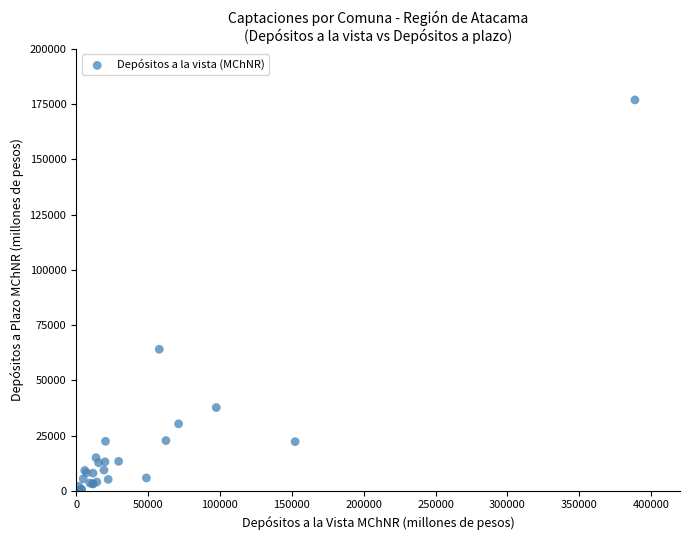

What Y value in the scatter plot is closest to 88524?

64040.5